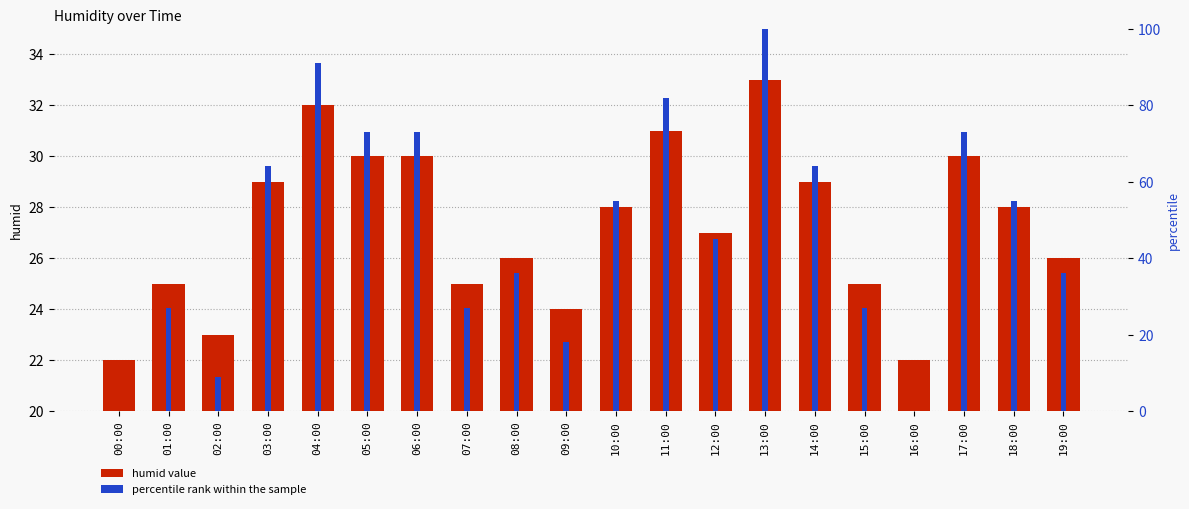

What are all the series names shown in the legend?

humid value, percentile rank within the sample